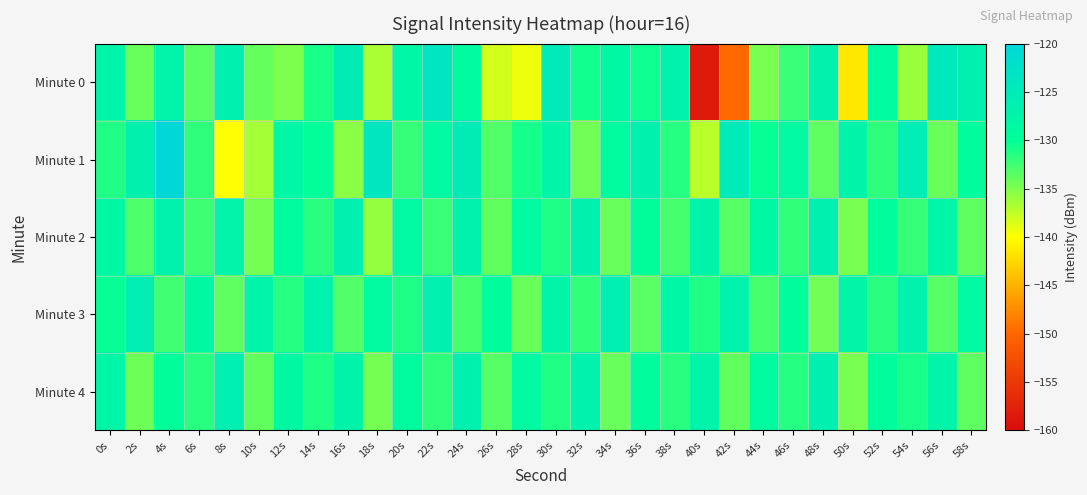

Reading left to right, extract all data points from this chart.

Minute 0: 0s=-127.6	2s=-134.2	4s=-127.2	6s=-133.4	8s=-126.3	10s=-134.0	12s=-135.0	14s=-131.0	16s=-125.2	18s=-136.7	20s=-128.0	22s=-123.6	24s=-129.0	26s=-138.1	28s=-139.3	30s=-124.7	32s=-130.7	34s=-128.2	36s=-130.6	38s=-126.8	40s=-158.3	42s=-149.8	44s=-134.8	46s=-132.3	48s=-126.9	50s=-141.5	52s=-128.8	54s=-136.1	56s=-124.5	58s=-126.3
Minute 1: 0s=-131.3	2s=-126.7	4s=-120.1	6s=-131.8	8s=-139.9	10s=-136.5	12s=-128.0	14s=-130.1	16s=-135.4	18s=-123.9	20s=-132.1	22s=-128.5	24s=-125.3	26s=-133.2	28s=-130.8	30s=-127.6	32s=-134.4	34s=-129.1	36s=-126.7	38s=-131.5	40s=-137.2	42s=-124.9	44s=-130.3	46s=-128.7	48s=-133.6	50s=-127.4	52s=-131.8	54s=-125.6	56s=-134.2	58s=-129.5
Minute 2: 0s=-128.4	2s=-133.1	4s=-126.8	6s=-132.5	8s=-127.3	10s=-134.6	12s=-129.2	14s=-131.7	16s=-126.4	18s=-135.8	20s=-128.6	22s=-132.3	24s=-127.1	26s=-133.9	28s=-128.8	30s=-131.2	32s=-126.6	34s=-134.1	36s=-129.7	38s=-132.8	40s=-127.5	42s=-133.4	44s=-128.2	46s=-131.9	48s=-126.3	50s=-134.7	52s=-129.4	54s=-132.1	56s=-127.8	58s=-133.6
Minute 3: 0s=-130.2	2s=-125.8	4s=-132.6	6s=-128.4	8s=-133.7	10s=-127.2	12s=-131.5	14s=-126.9	16s=-133.2	18s=-128.7	20s=-131.1	22s=-126.5	24s=-132.8	26s=-129.3	28s=-134.1	30s=-127.6	32s=-131.9	34s=-126.2	36s=-133.5	38s=-128.1	40s=-131.4	42s=-127.0	44s=-132.7	46s=-129.6	48s=-134.4	50s=-127.9	52s=-131.7	54s=-126.8	56s=-133.3	58s=-128.5
Minute 4: 0s=-127.7	2s=-134.3	4s=-129.8	6s=-131.6	8s=-126.1	10s=-133.8	12s=-128.3	14s=-131.1	16s=-127.4	18s=-134.6	20s=-129.1	22s=-131.8	24s=-126.7	26s=-133.4	28s=-128.6	30s=-131.3	32s=-126.9	34s=-134.2	36s=-129.5	38s=-131.7	40s=-127.2	42s=-133.9	44s=-128.8	46s=-131.5	48s=-126.4	50s=-134.8	52s=-129.3	54s=-131.0	56s=-127.6	58s=-133.7